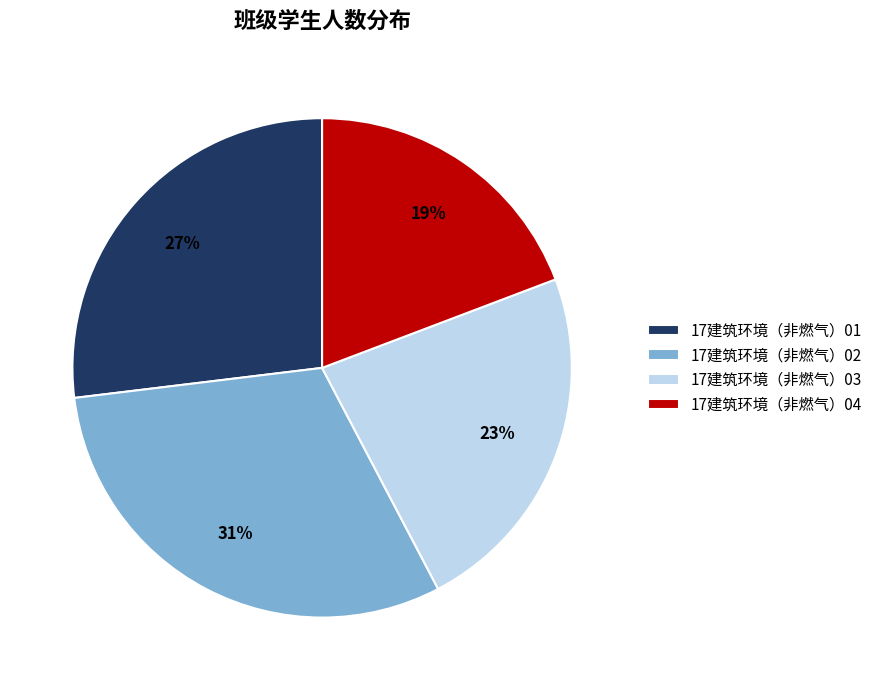

What percentage is the 17建筑环境（非燃气）04 slice, to the nearest percent?

19%